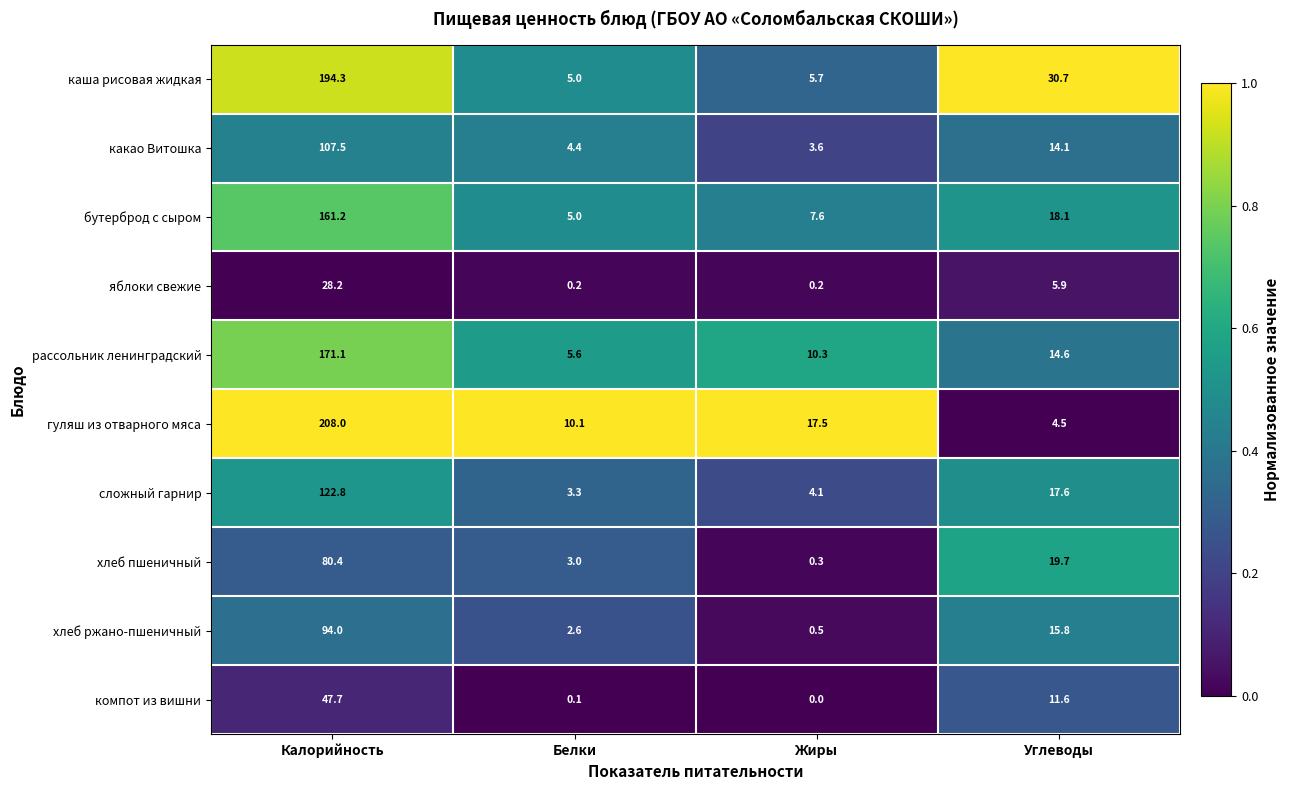

The value of гуляш из отварного мяса at Белки is 4.3. True or false?

False